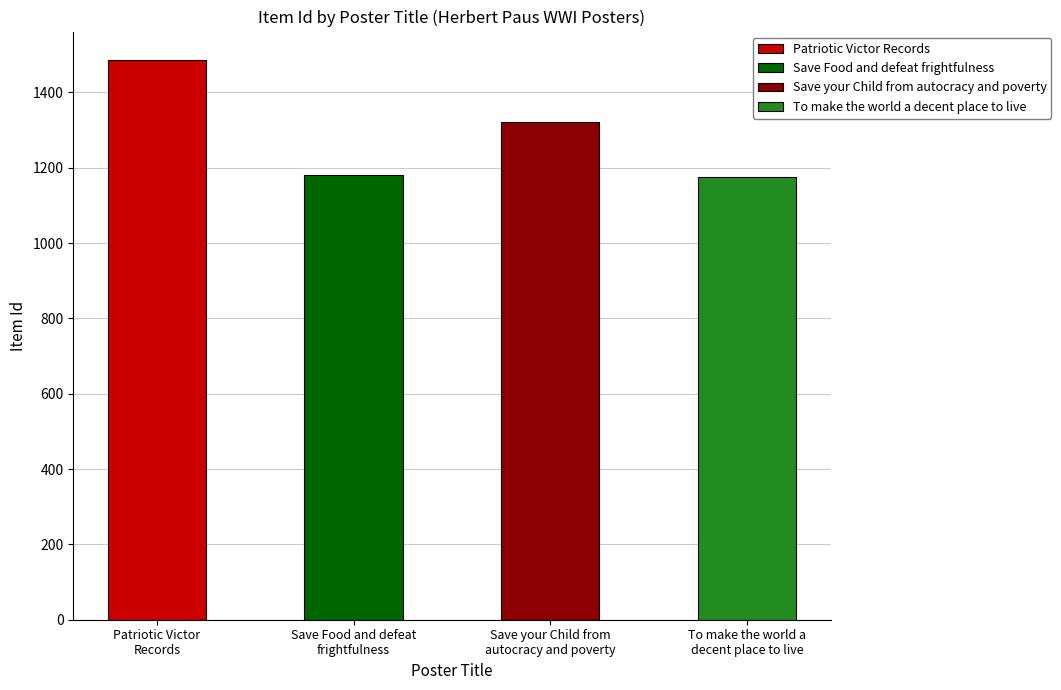

Does the chart contain any negative values?

No